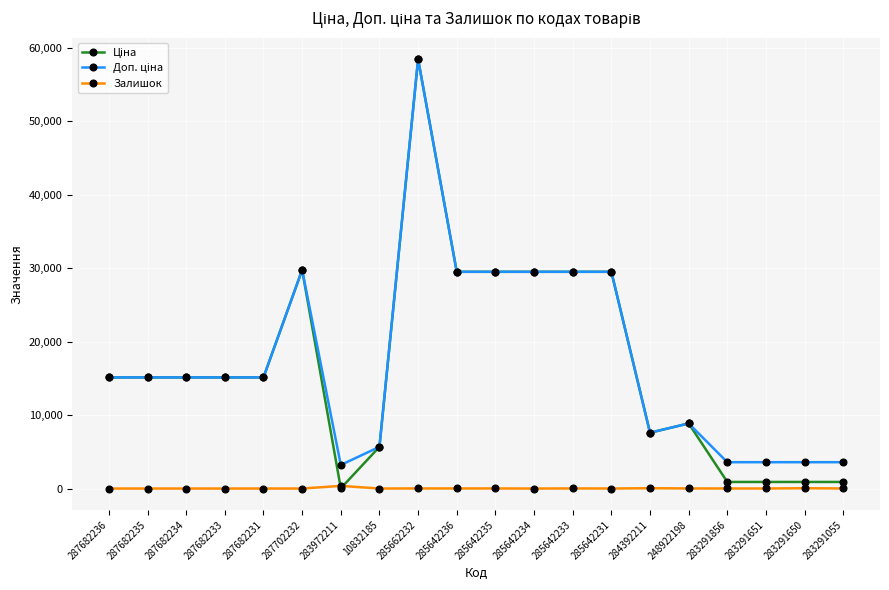

True or false: Залишок has more than 0 interior local peaks.

True